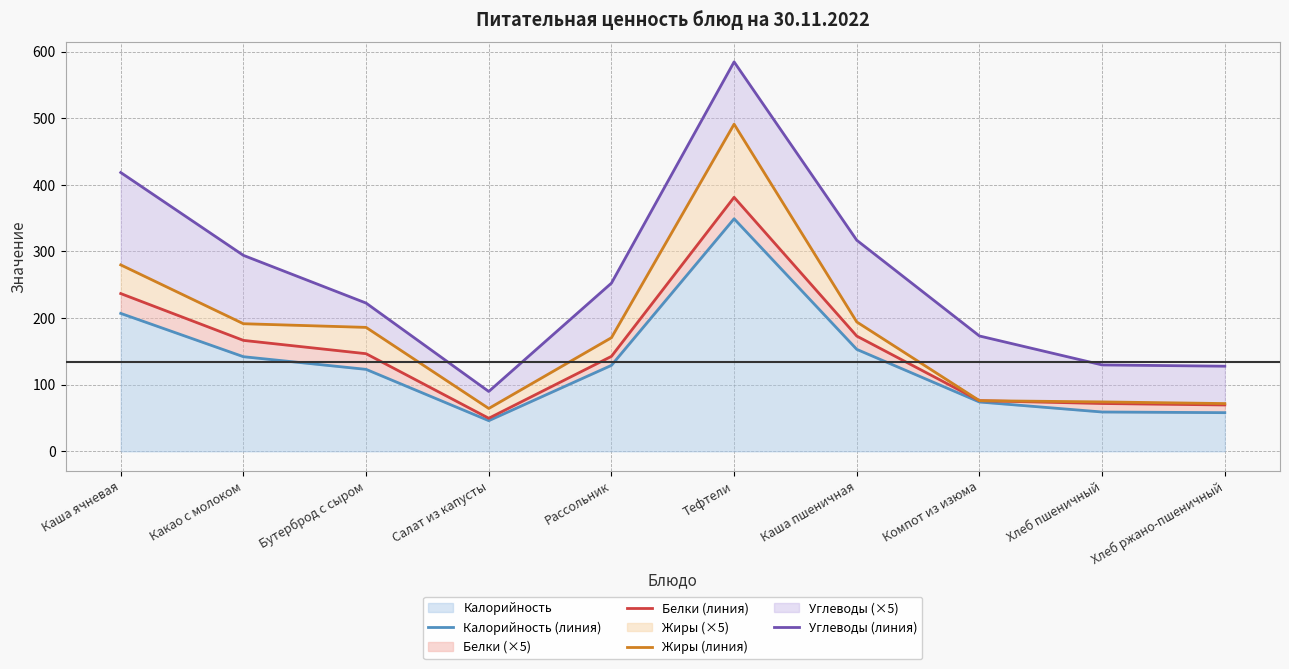

How many lines are shown in the chart?

4